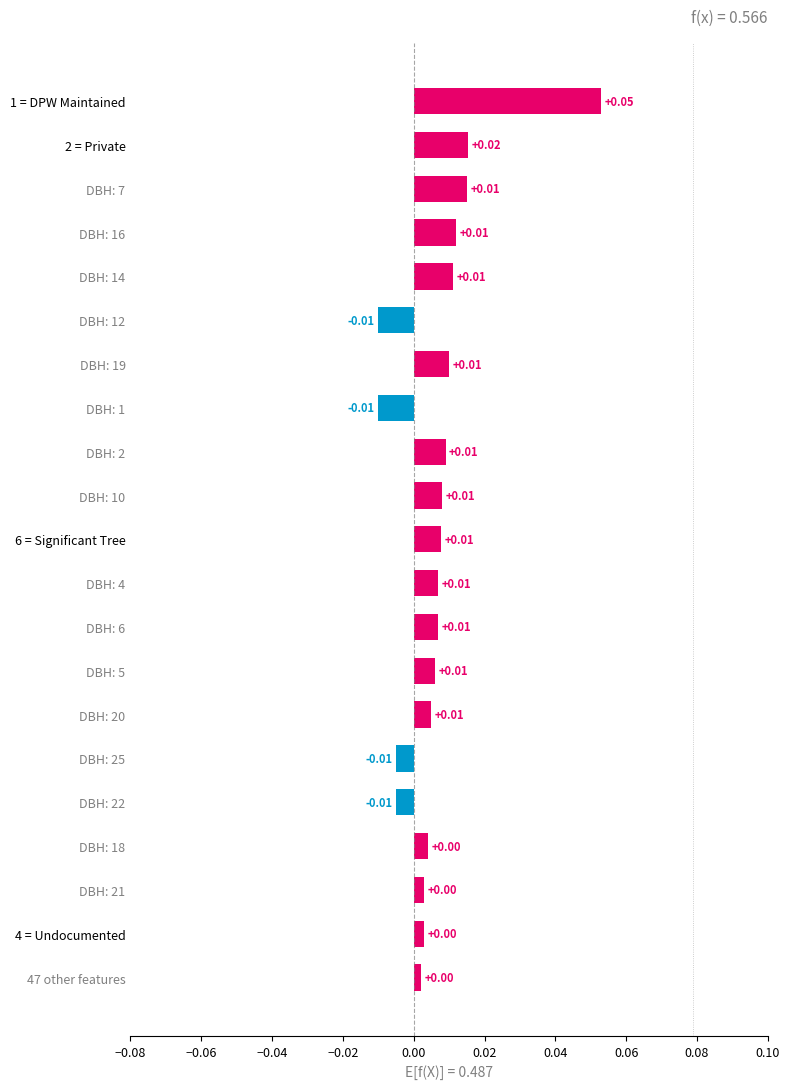

Which has a higher value, 2 = Private or DBH: 12?

2 = Private